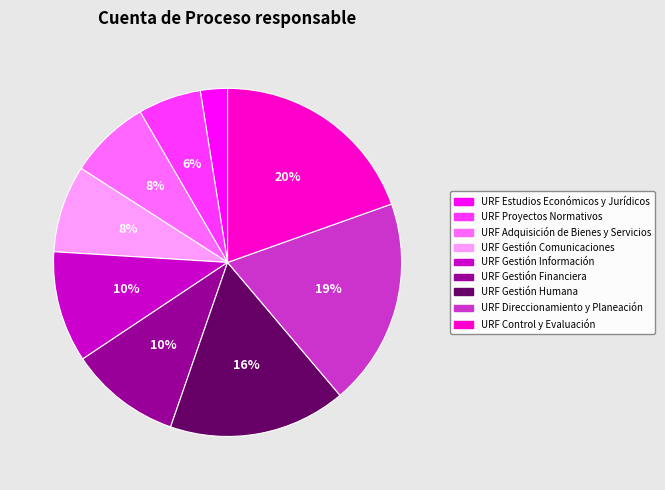

Is URF Gestión Comunicaciones the majority of the pie?

No